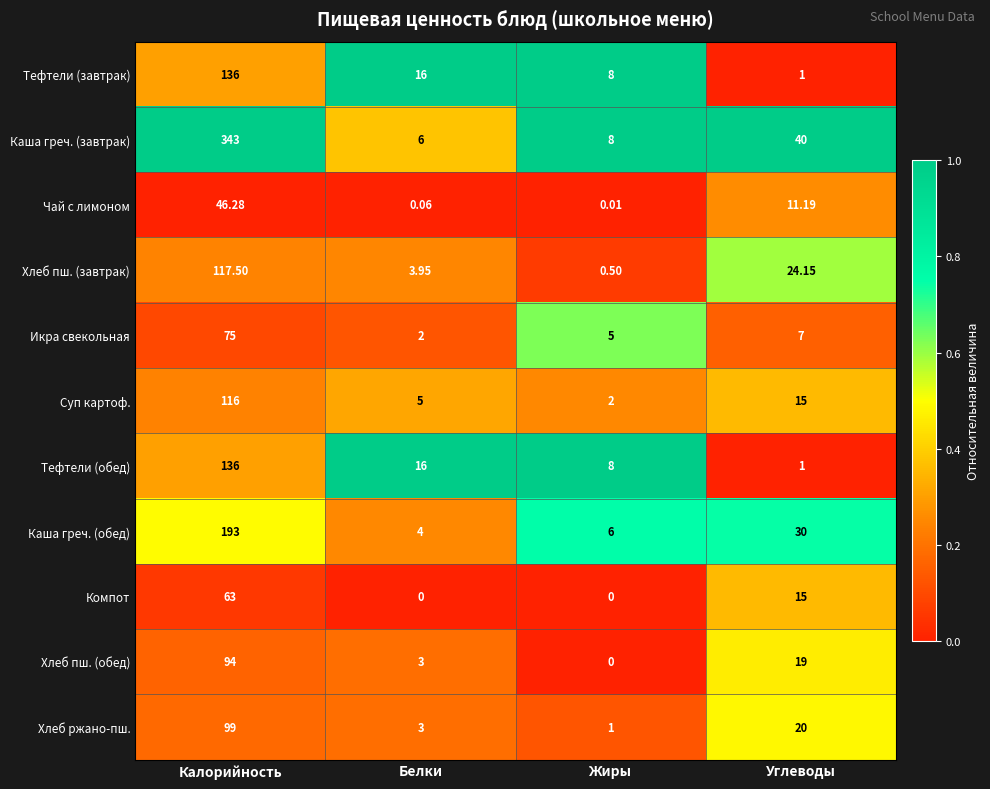

Which category has the highest value in the Каша греч. (обед) series?

Калорийность